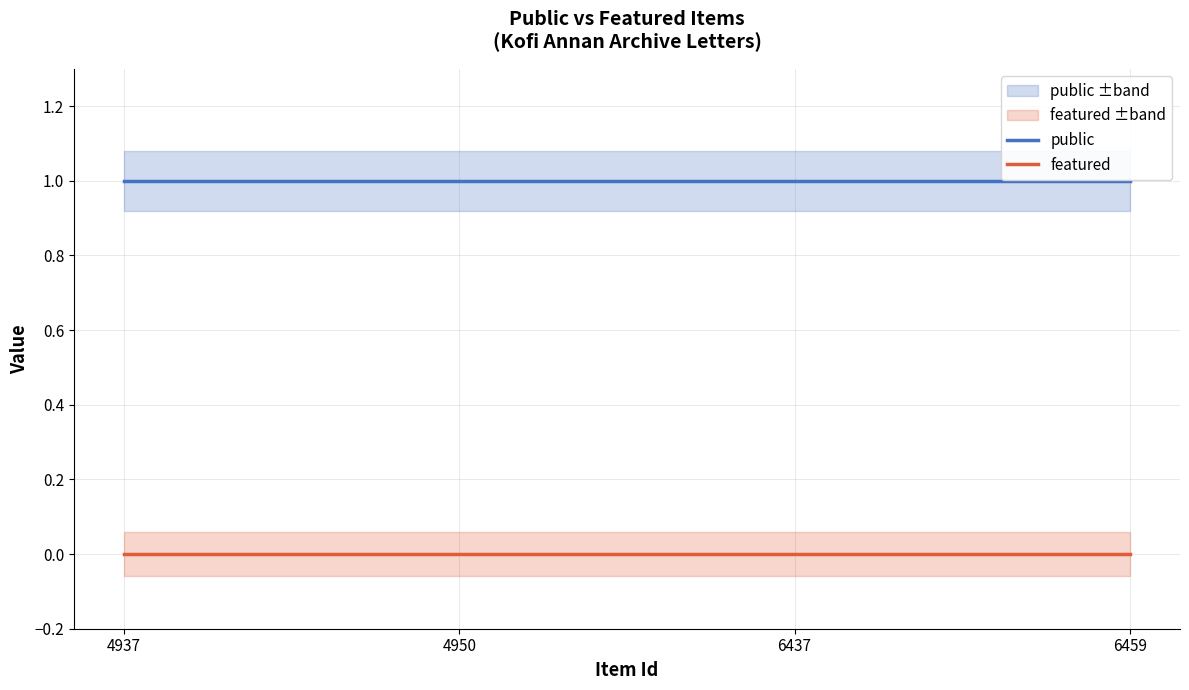

At how many categories does at least one series exceed 0?

4